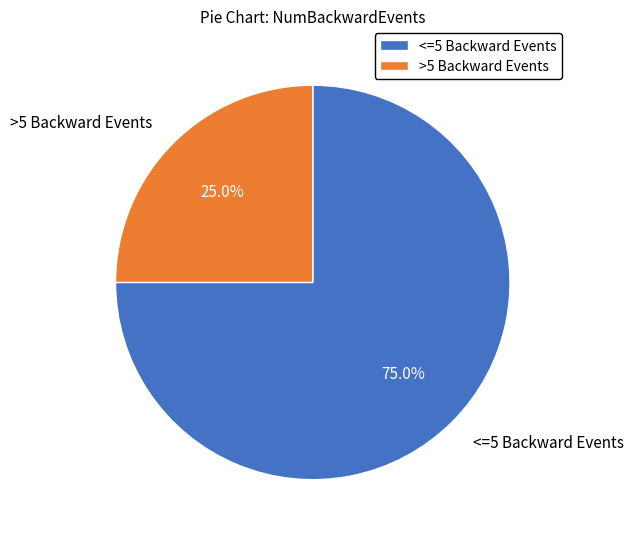

Which slice represents more than half of the pie?

<=5 Backward Events